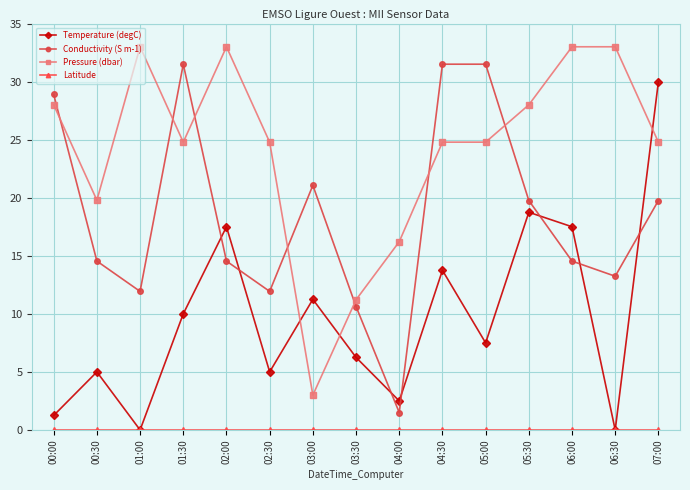

Which series has the largest total across all categories?

Pressure (dbar)